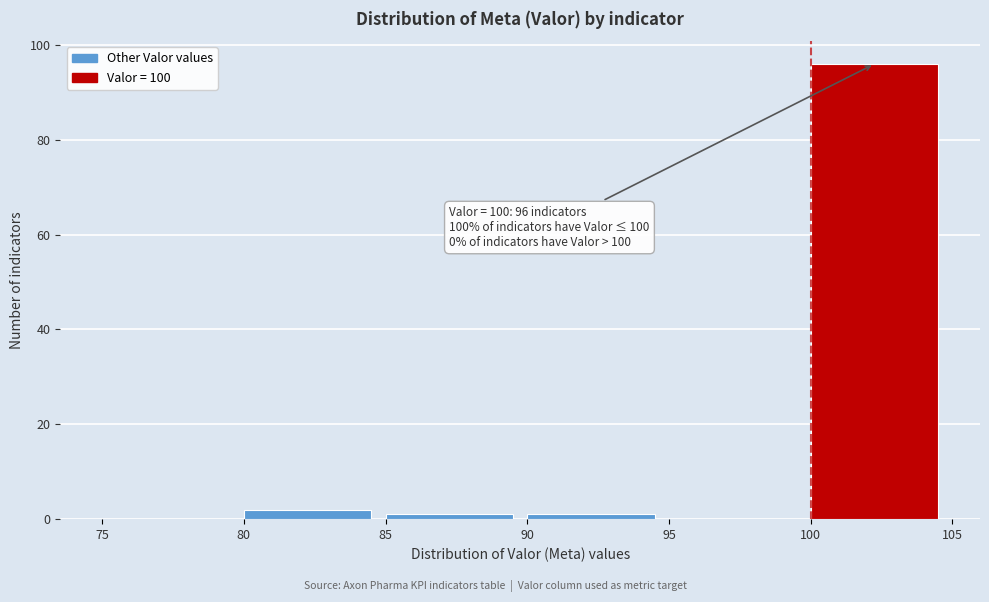

Over which range of the x-axis is the bar tallest?

100 to 105